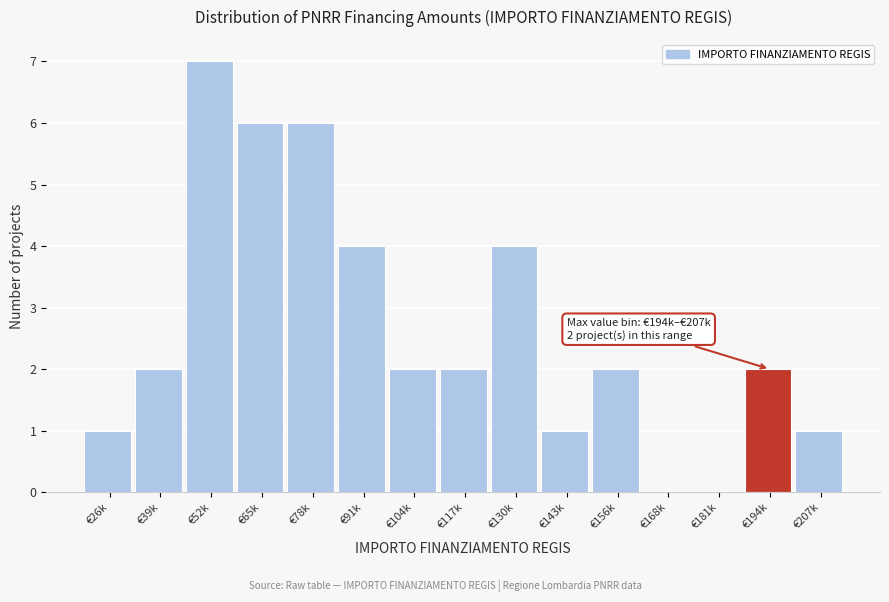

Reading left to right, transcribe all the data shown in this chart.

€26k=1	€39k=2	€52k=7	€65k=6	€78k=6	€91k=4	€104k=2	€117k=2	€130k=4	€143k=1	€156k=2	€168k=0	€181k=0	€194k=2	€207k=1